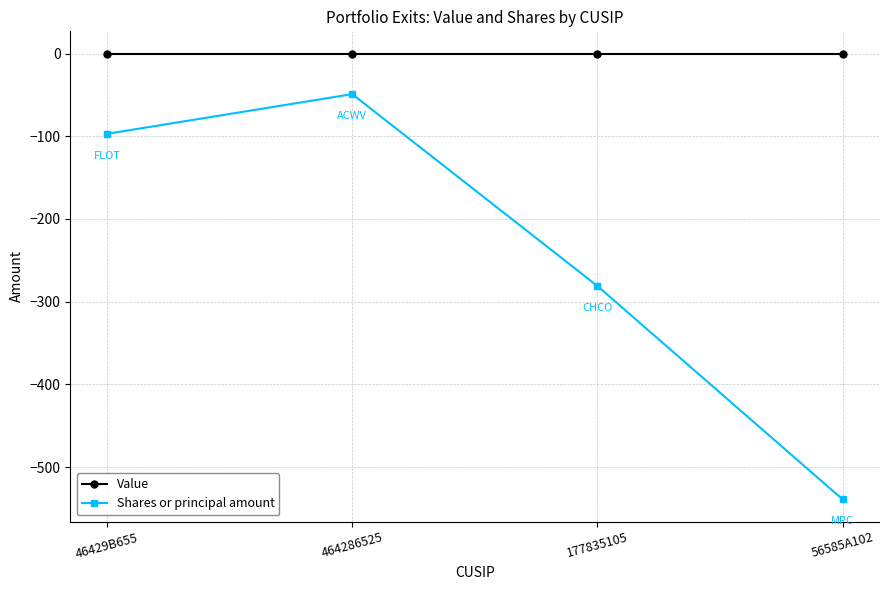

What is the lowest value of the Shares or principal amount series?

-539